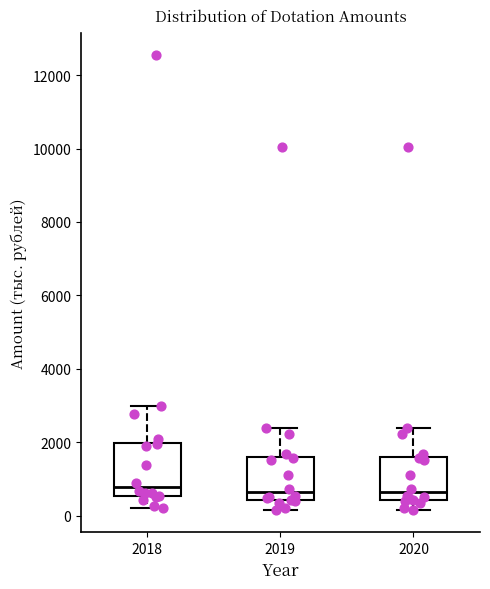

Reading left to right, read every box against the y-axis: the position of its median line, the range the box covers, and the ends of its whiskers. The values are not printed on the chart, so give them approximately, as read against the axis.

2018: median 800, box 600 to 2000, whiskers 200 to 3000
2019: median 600, box 400 to 1600, whiskers 200 to 2400
2020: median 600, box 400 to 1600, whiskers 200 to 2400